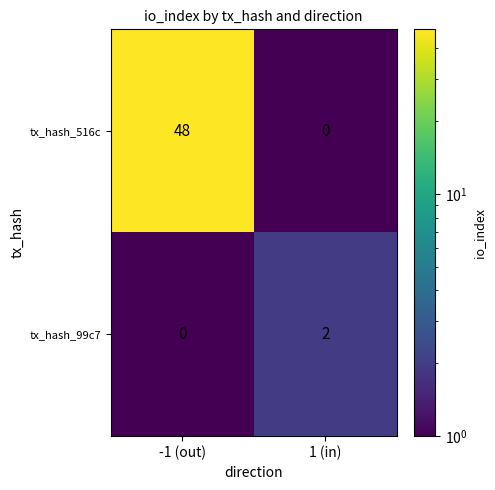

Is it true that tx_hash_99c7 equals -1 at -1 (out)?

False